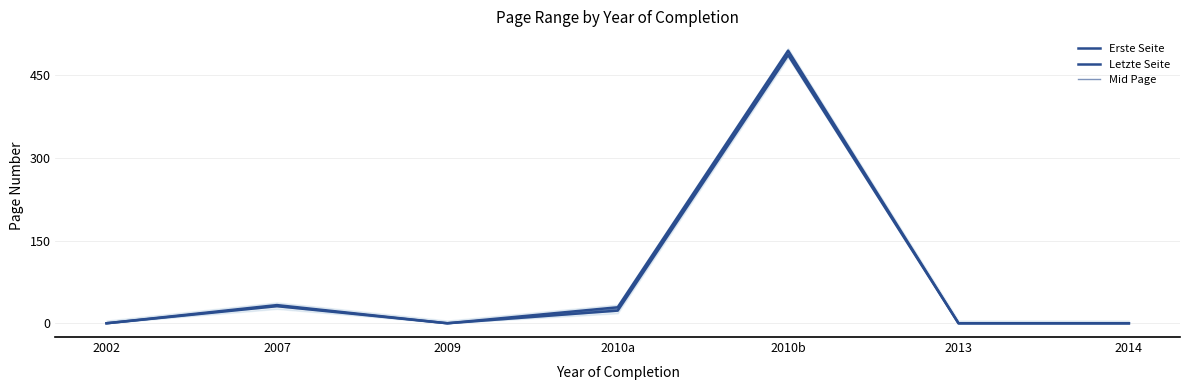

Reading right to left, list all the values displayed in this chart.

Erste Seite: 0	0	487	23	0	31	0
Letzte Seite: 0	0	495	29	0	33	0
Mid Page: 0	0	491	26	0	32	0